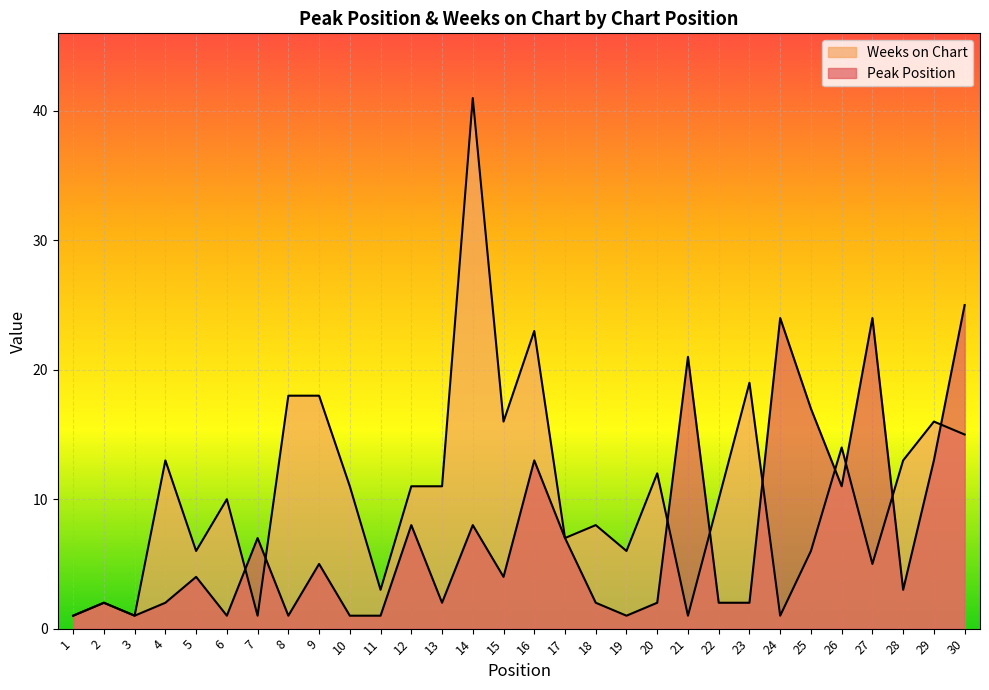

What is the minimum value shown in the chart?

1